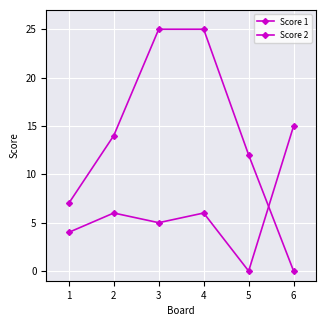

Does the chart have visible grid lines?

Yes